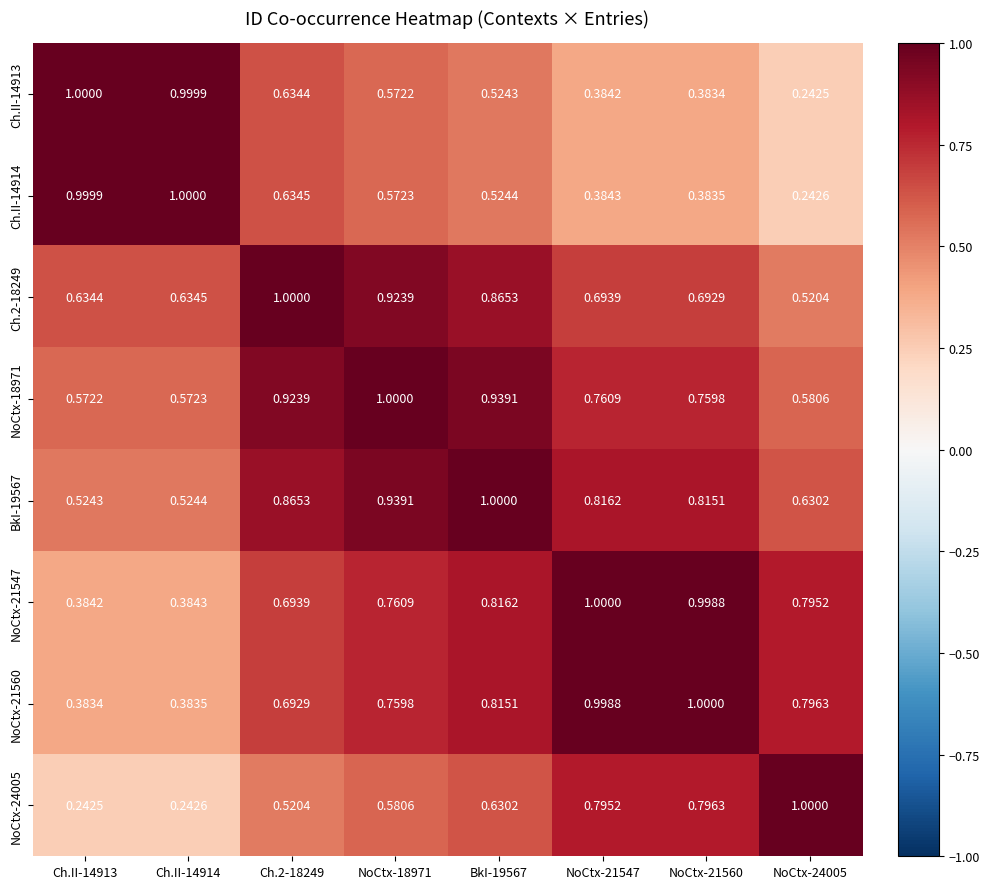

Is the value of NoCtx-21547 at Ch.II-14914 greater than the value of BkI-19567 at Ch.II-14913?

No